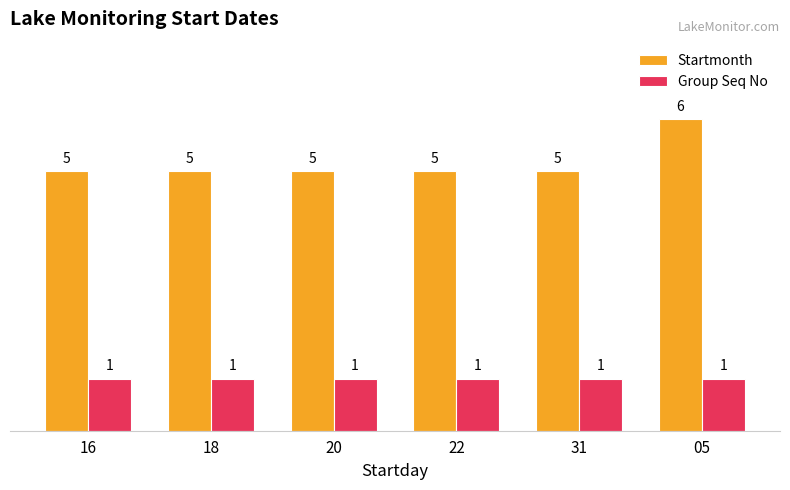

List the series in order of their overall mean, highest first.

Startmonth, Group Seq No